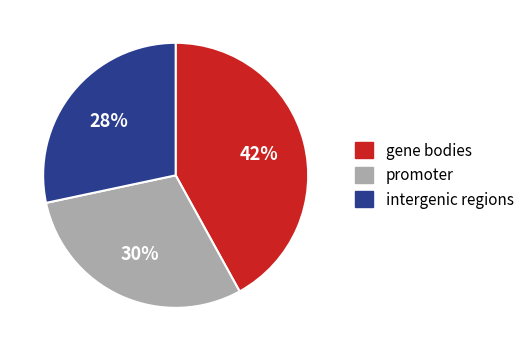

Do gene bodies and intergenic regions together represent more than half of the pie?

Yes